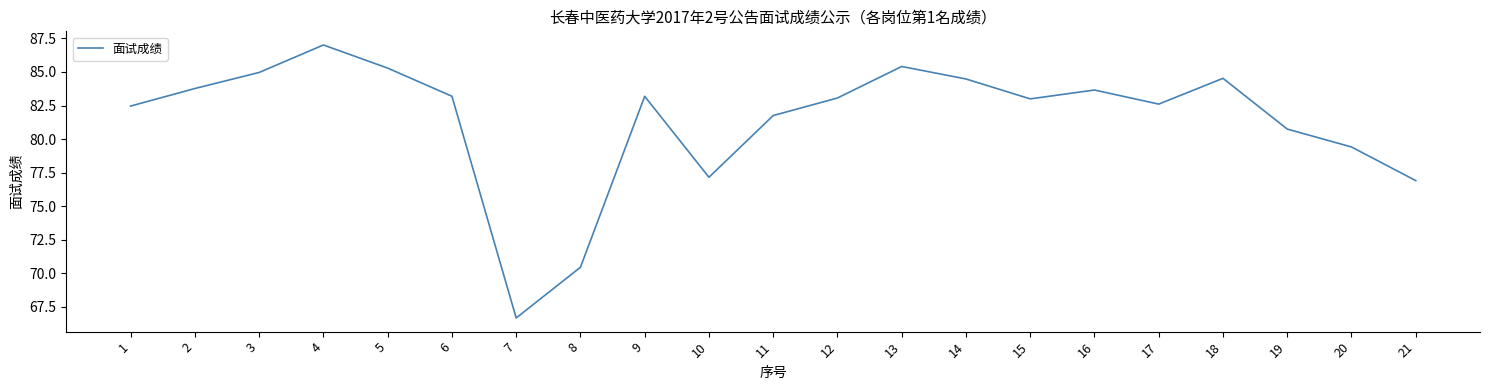

Is it true that the value at 12 is 83.1?

True